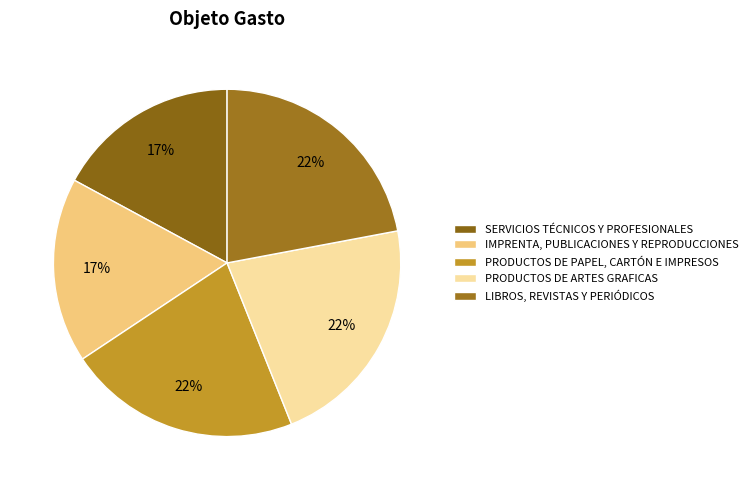

What is the ratio of the value at PRODUCTOS DE ARTES GRAFICAS to the value at IMPRENTA, PUBLICACIONES Y REPRODUCCIONES?

1.3